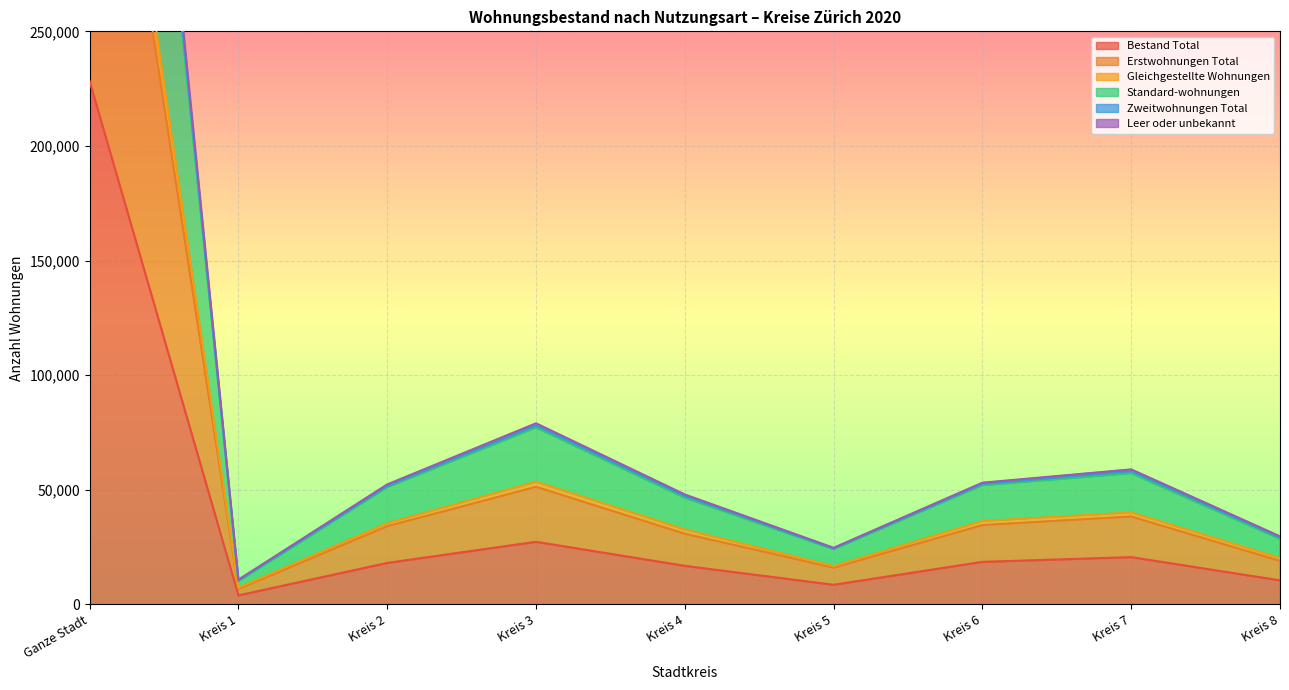

Which category has the highest value in the Bestand Total series?

Ganze Stadt